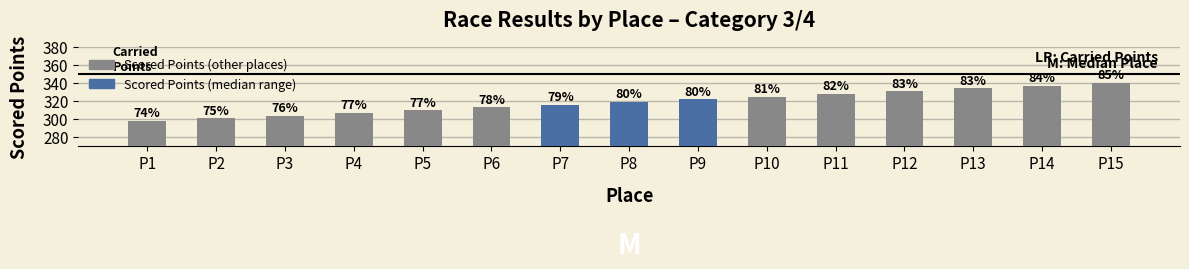

Is it true that the value at P10 is 324.8?

True